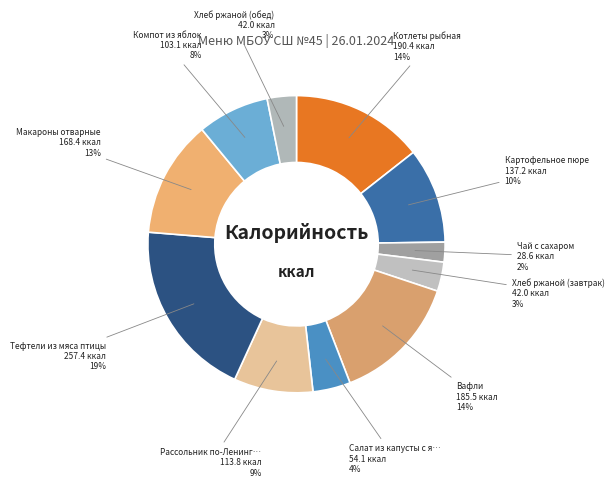

Which category has the smallest portion of the pie?

Чай с сахаром